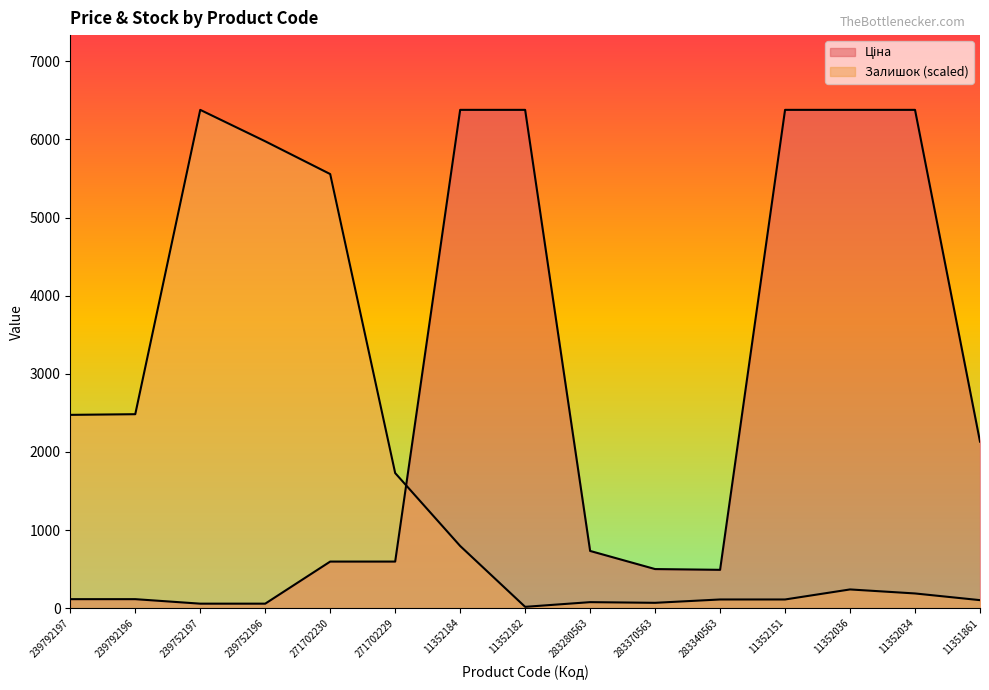

What is the maximum value shown in the chart?

6378.9